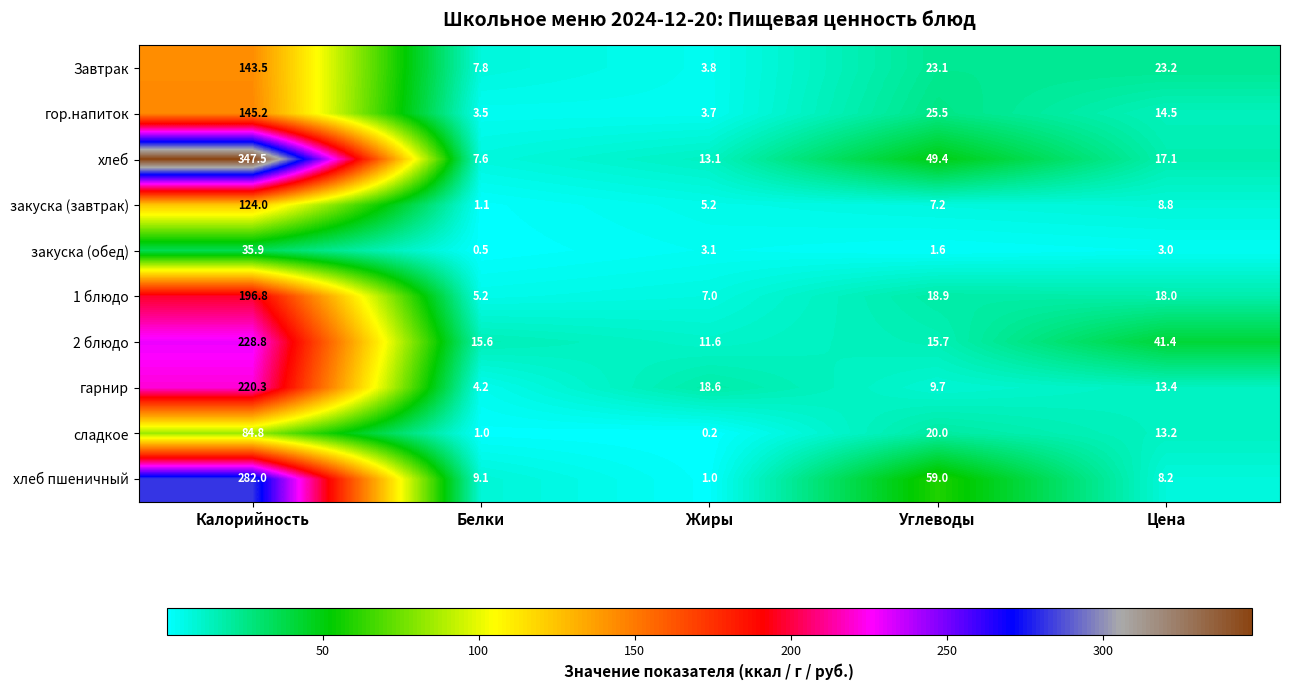

What is the sum of all гарнир values?

266.2